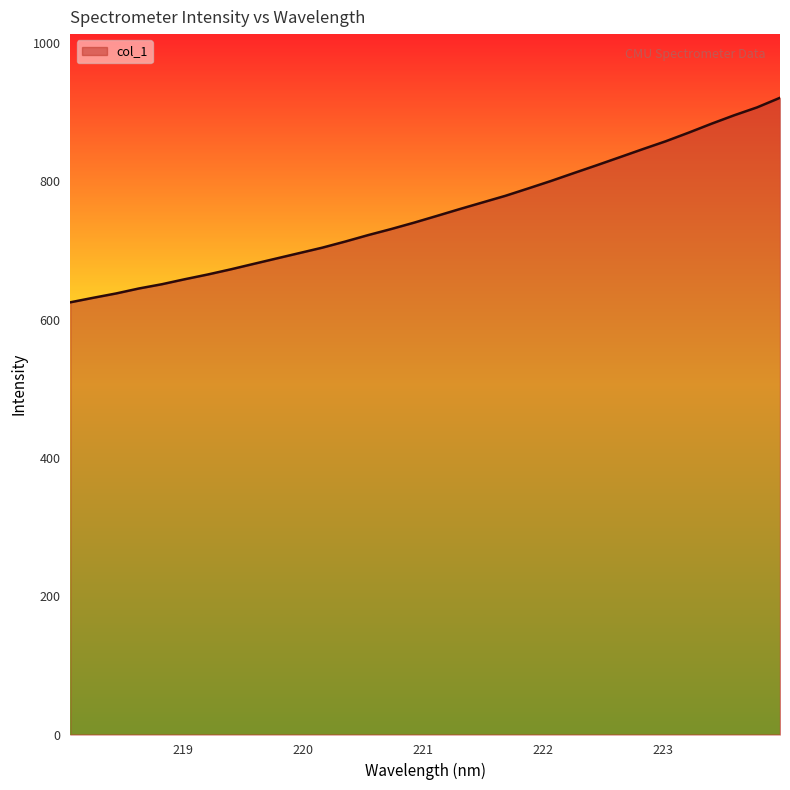

What is the greatest value displayed?

920.7